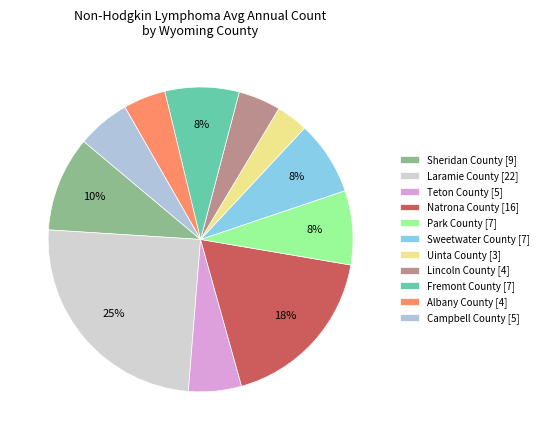

Is it true that Campbell County is 1% of the pie?

False